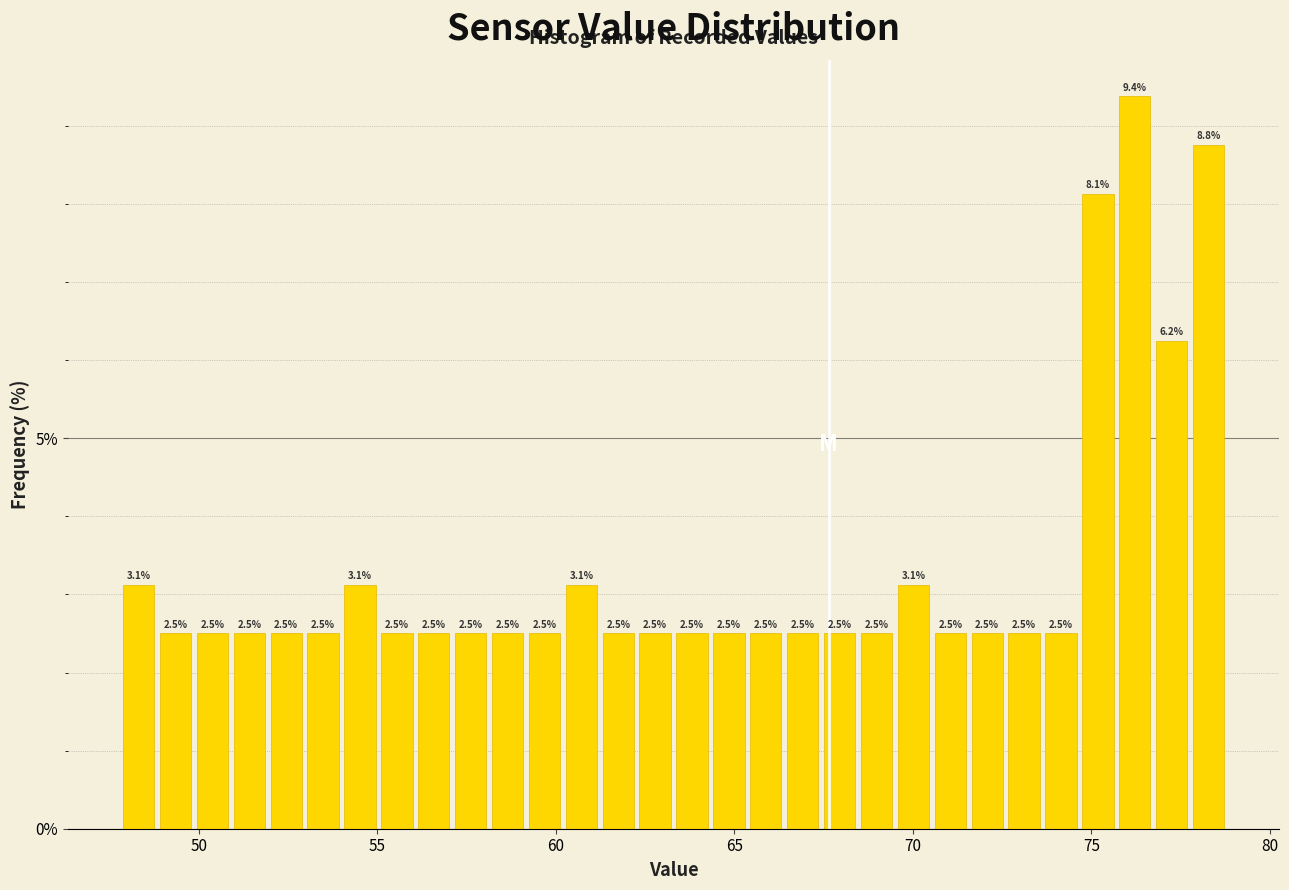

Around what value on the x-axis is the tallest bar? Give the approximate position of its centre, as read against the axis.

76.0